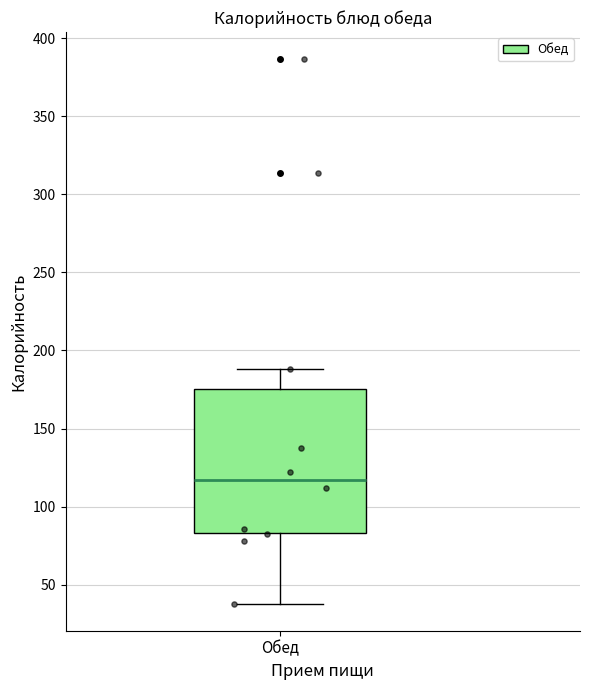

Where is the lower edge of the box for Обед on the y-axis? The values are not printed on the chart, so give them approximately, as read against the axis.

85